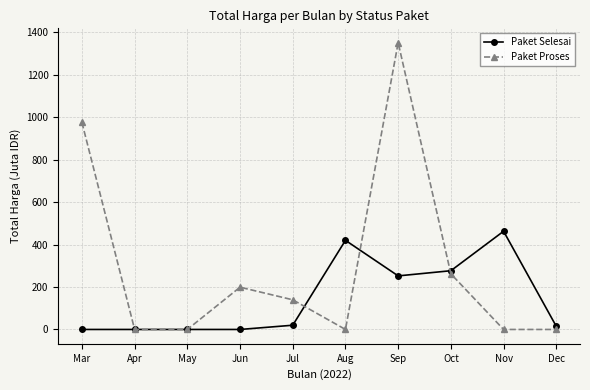

What are all the series names shown in the legend?

Paket Selesai, Paket Proses